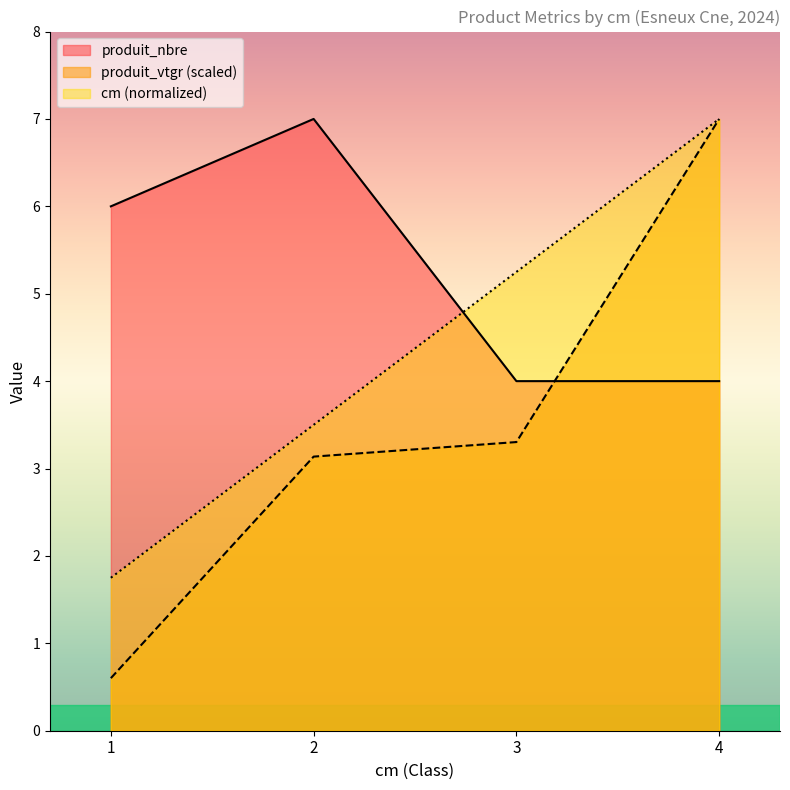

Does the chart display data point markers on the line(s)?

No